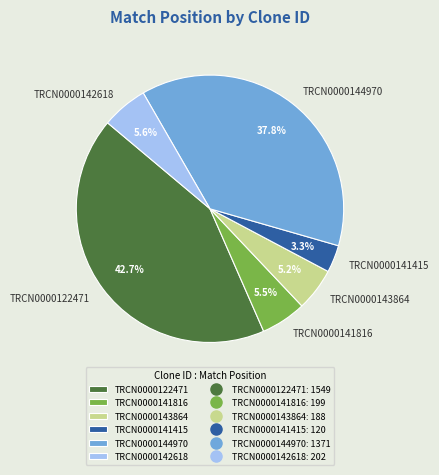

Count the number of slices in the pie.

6